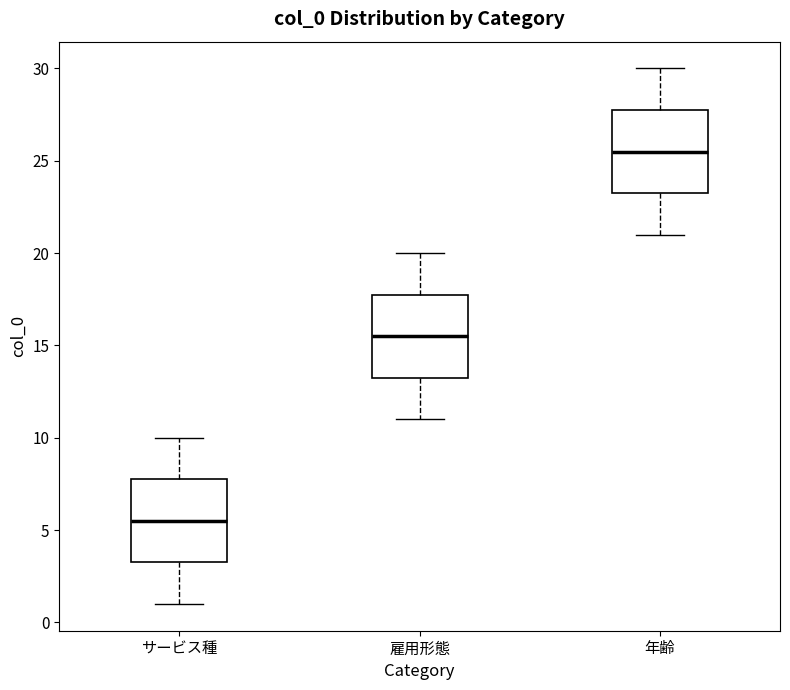

Which box's median line is the highest?

年齢